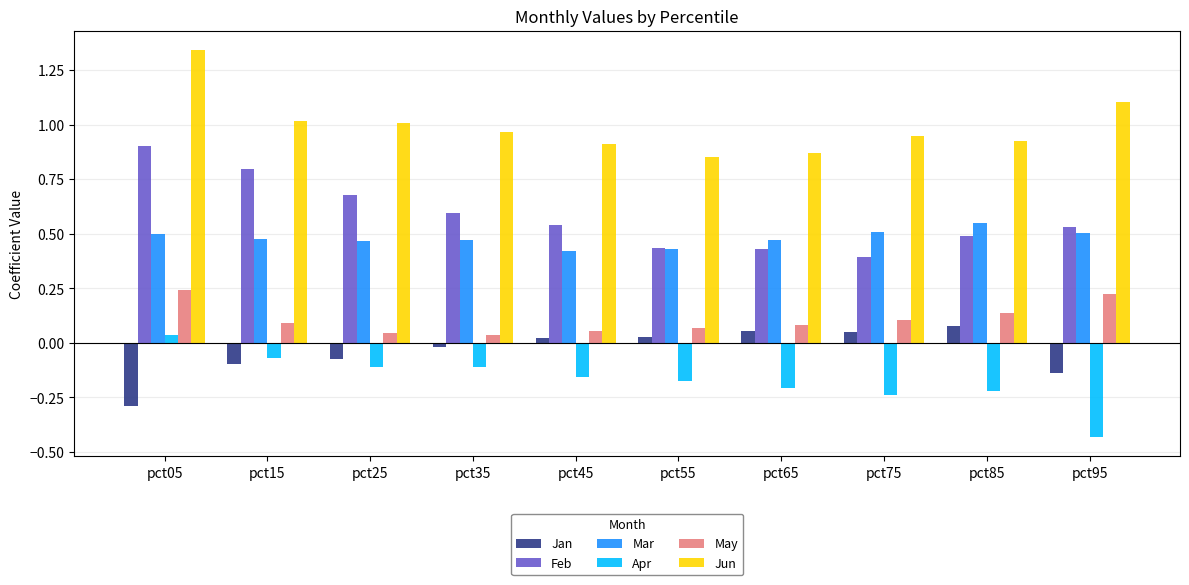

The Jun series shows 0.9 at pct75. True or false?

True